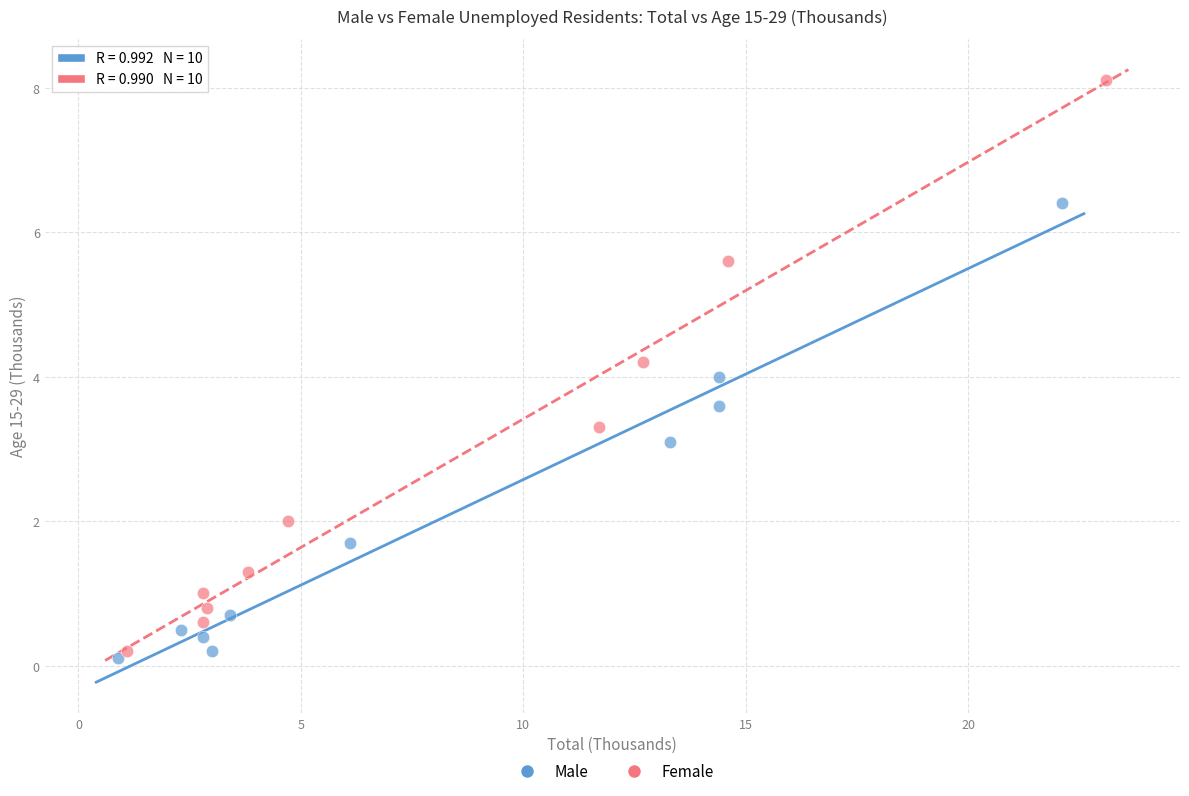

What are all the series names shown in the legend?

Male, Female